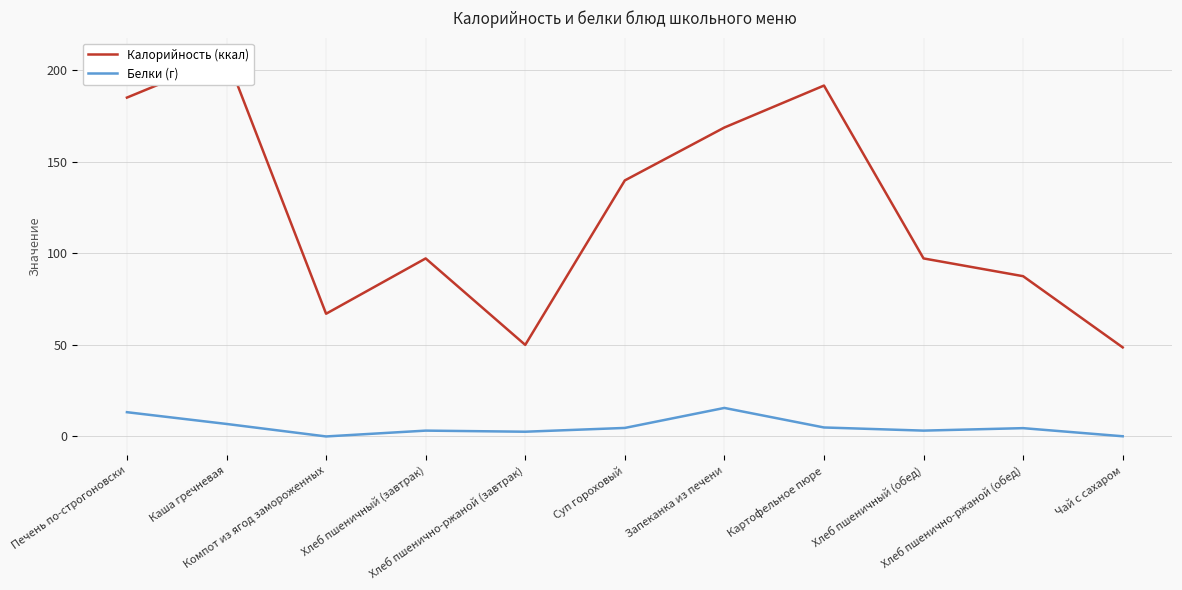

Which category has the highest value across all series?

Каша гречневая